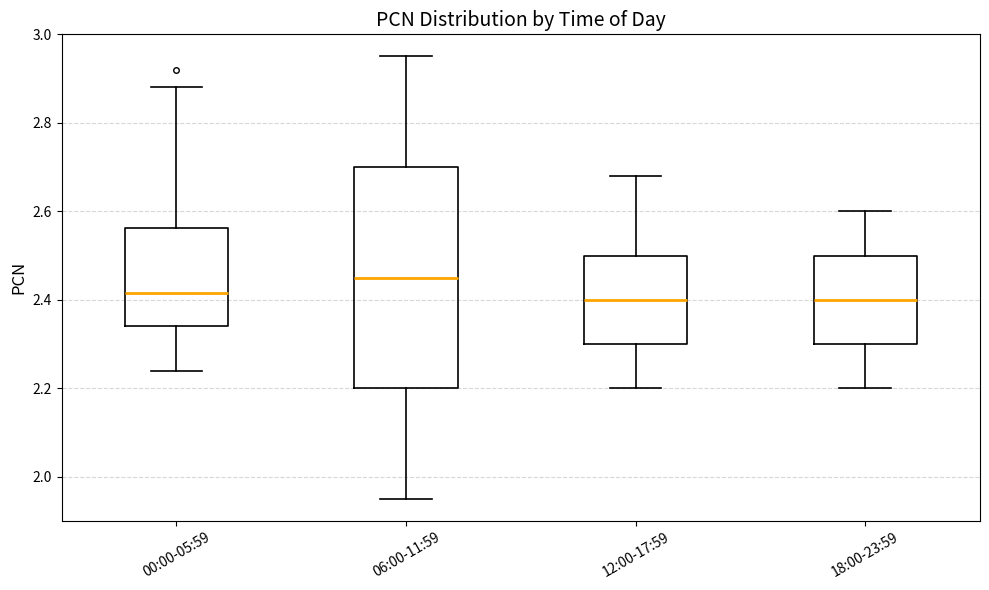

Reading left to right, read every box against the y-axis: the position of its median line, the range the box covers, and the ends of its whiskers. The values are not printed on the chart, so give them approximately, as read against the axis.

00:00-05:59: median 2.42, box 2.34 to 2.56, whiskers 2.24 to 2.88
06:00-11:59: median 2.46, box 2.20 to 2.70, whiskers 1.96 to 2.96
12:00-17:59: median 2.40, box 2.30 to 2.50, whiskers 2.20 to 2.68
18:00-23:59: median 2.40, box 2.30 to 2.50, whiskers 2.20 to 2.60